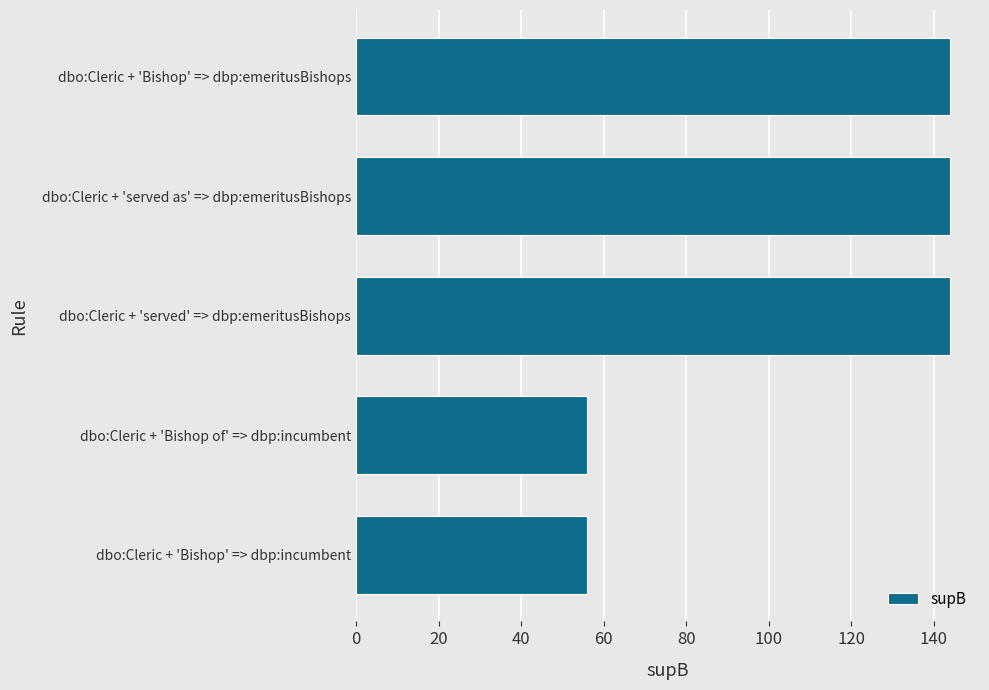

How many bars are there in total?

5